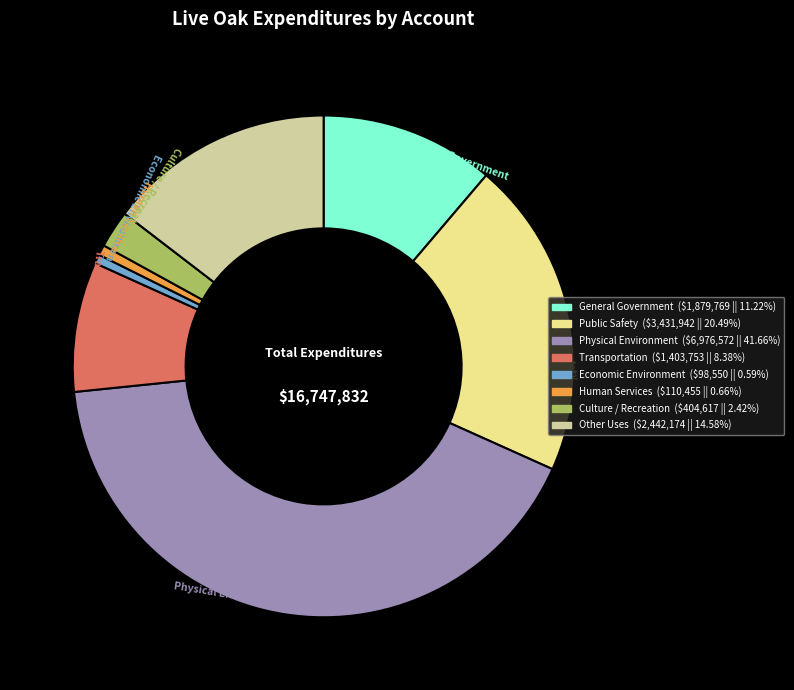

Is the sum of Human Services and Transportation greater than half?

No